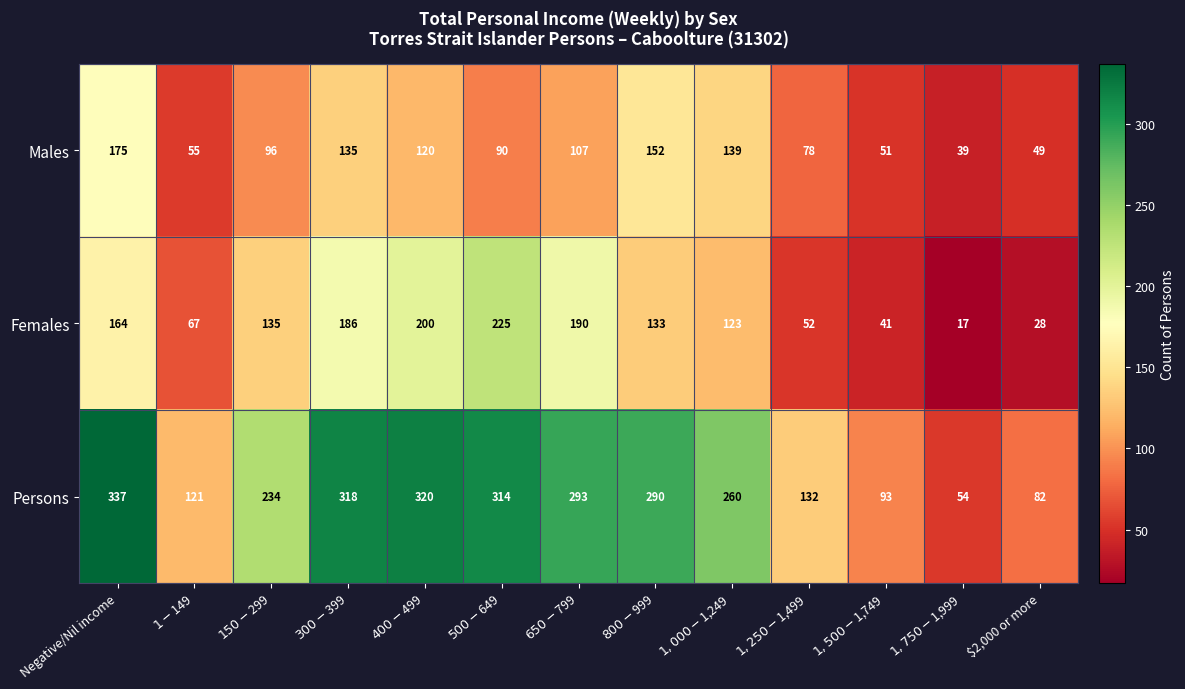

What is the minimum value shown in the chart?

17